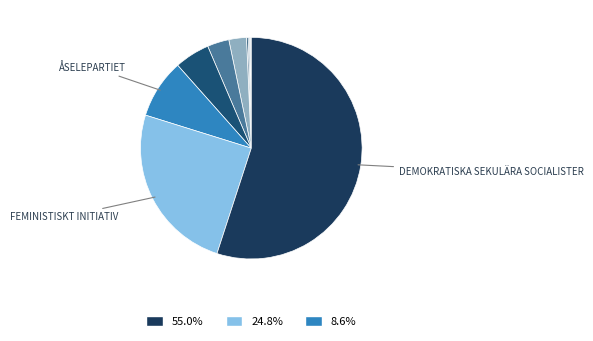

To the nearest percent, what is the average slice percentage?

9%